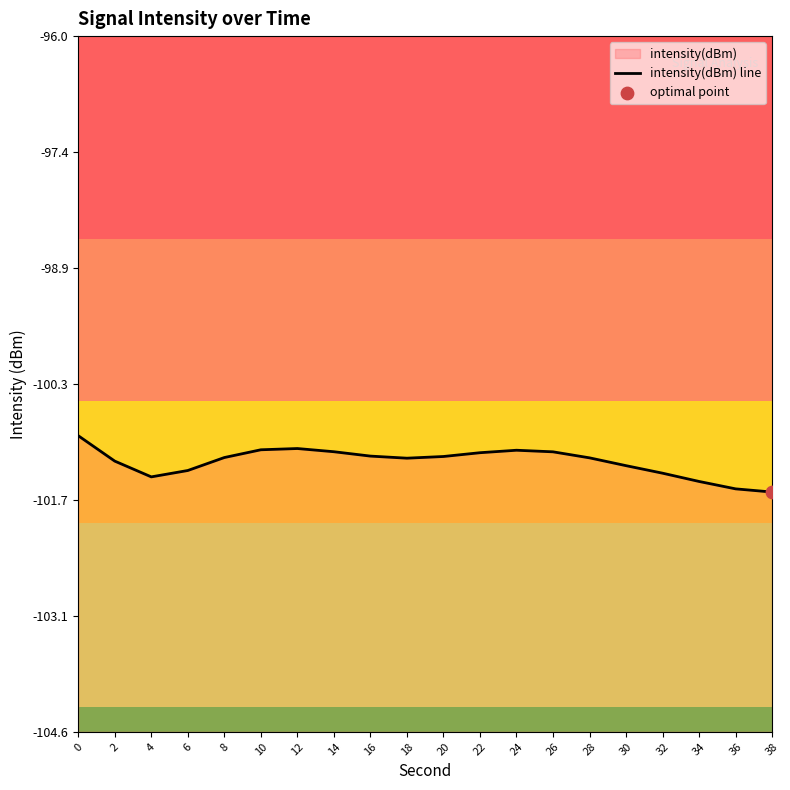

Which has a higher value, 20 or 30?

20